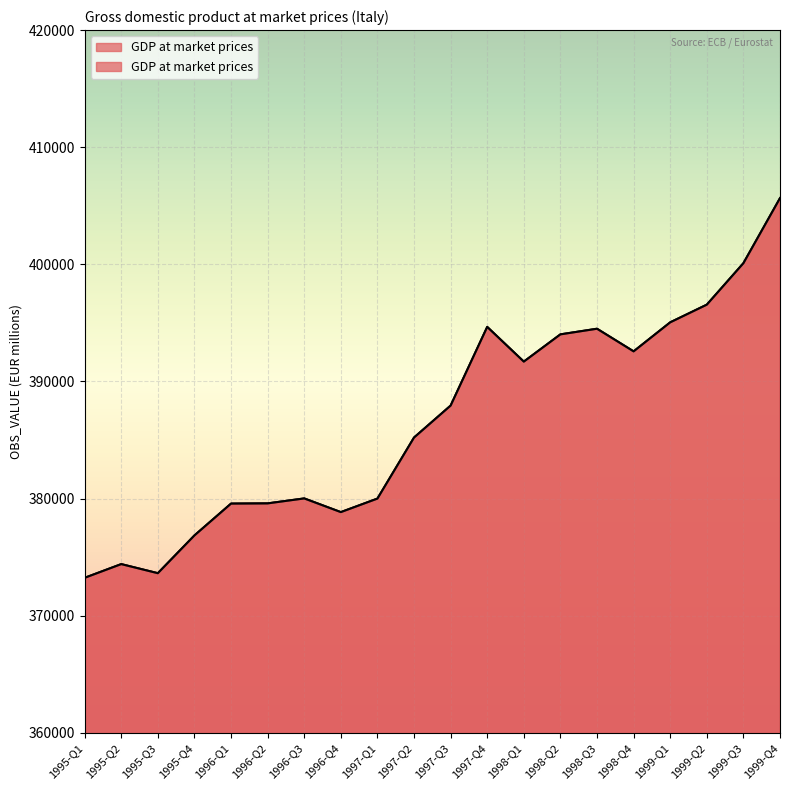

Count the number of data series in this chart.

1